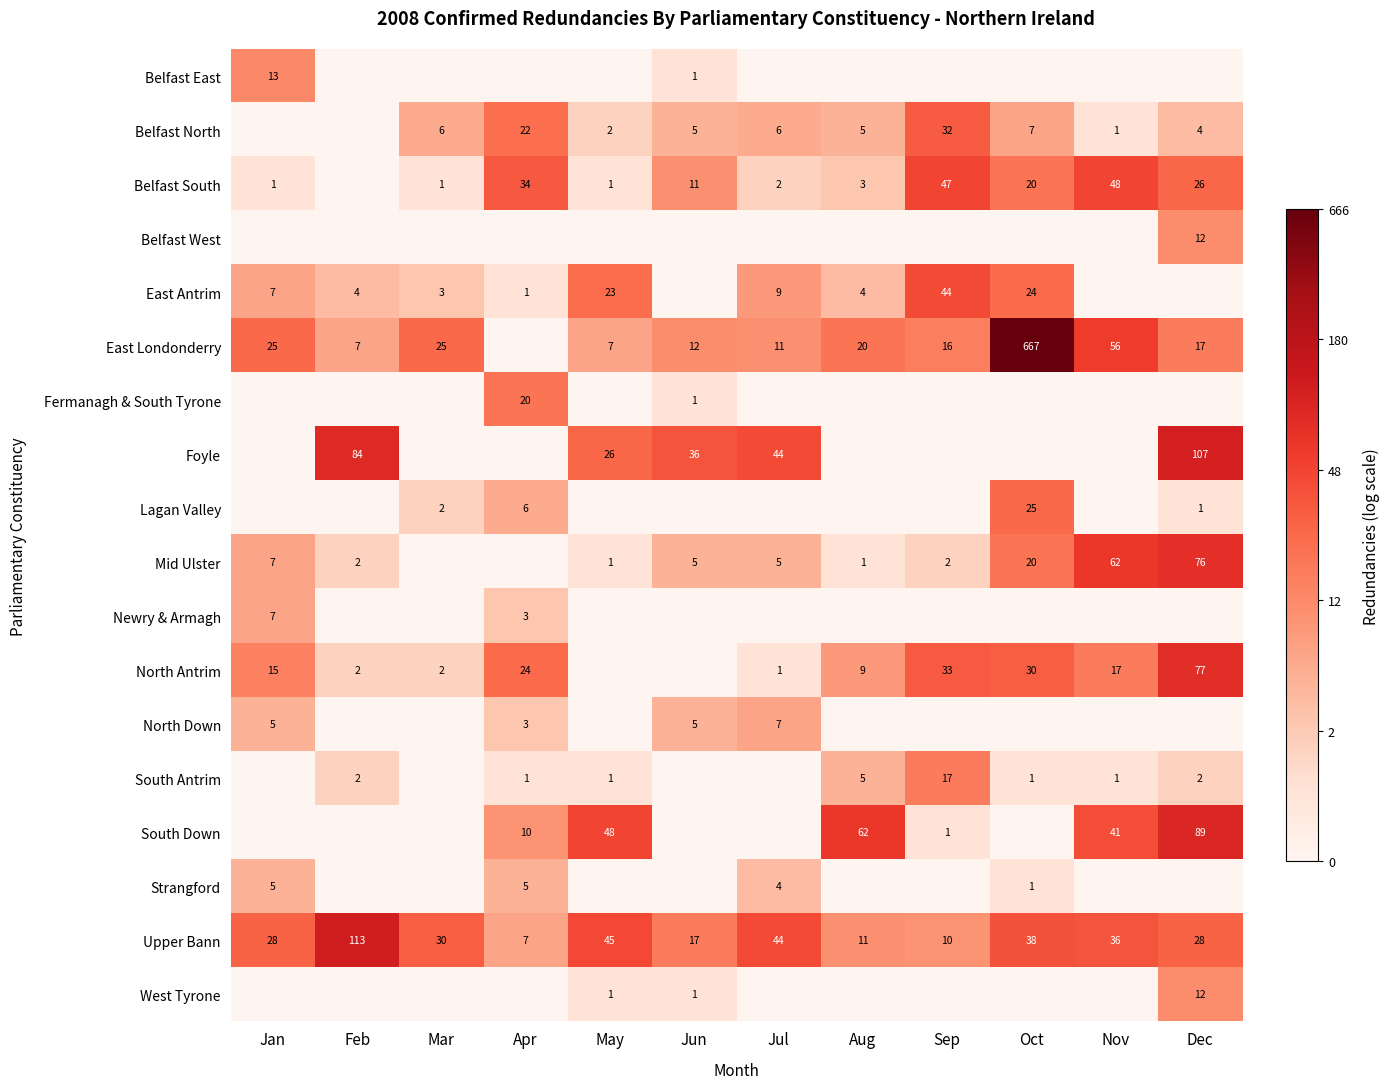

Is it true that East Antrim equals 4 at Aug?

True